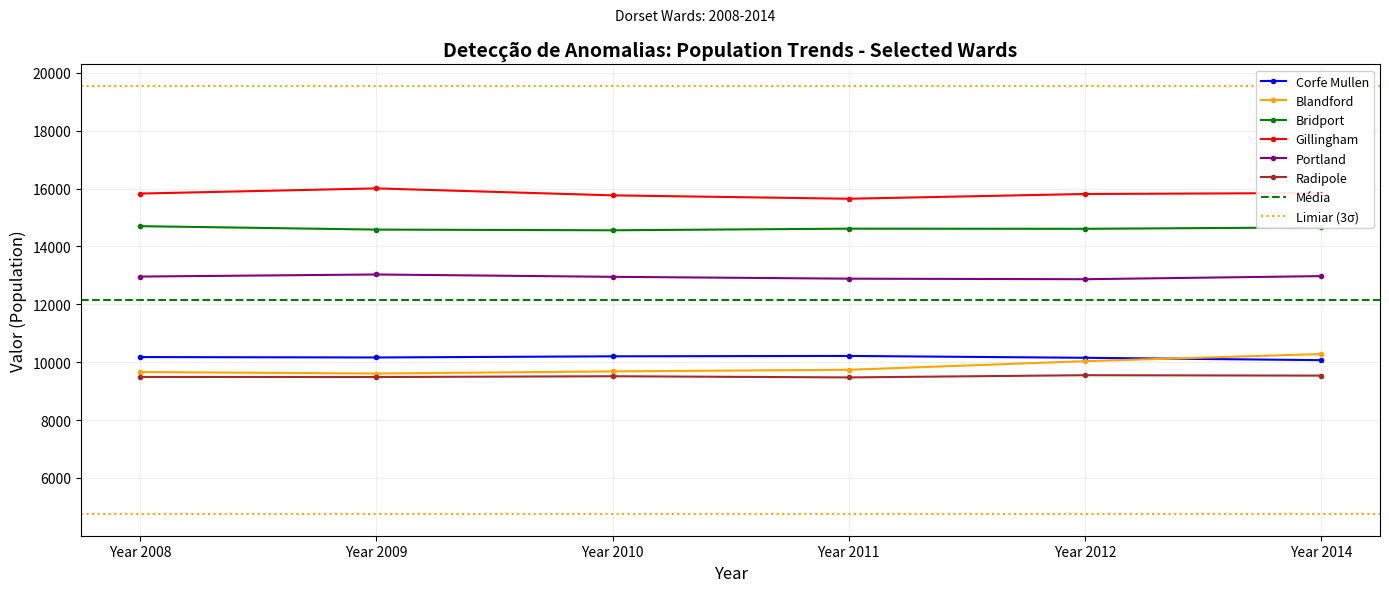

Which series reaches the minimum Y coordinate?

Radipole